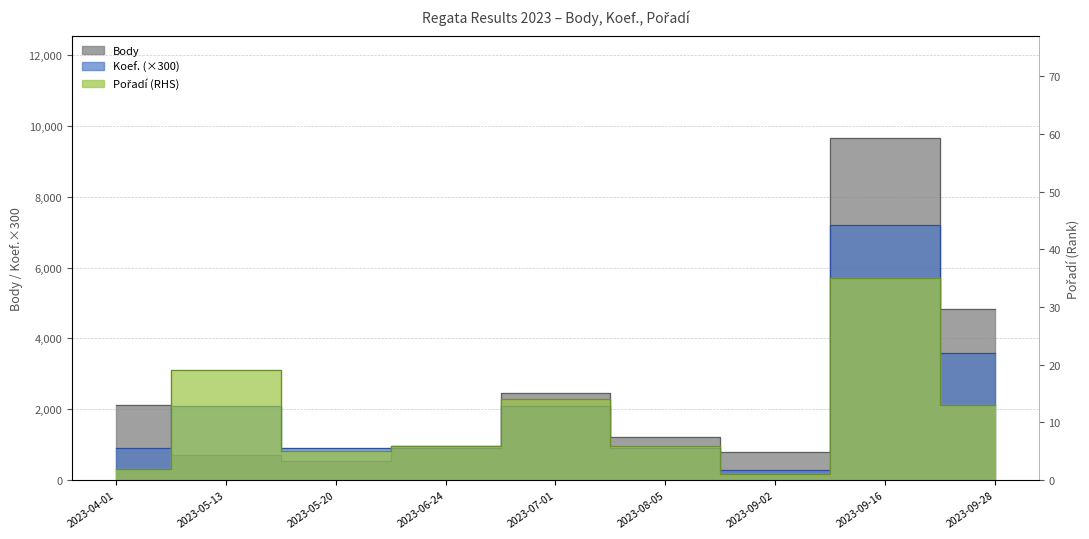

List the series in order of their peak value, highest first.

Body, Koef., Pořadí